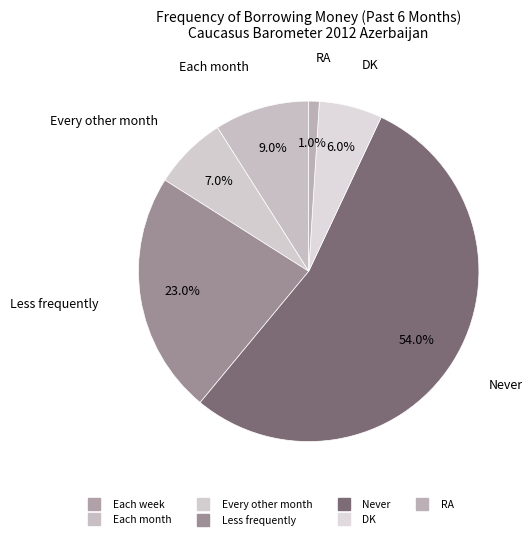

Combined, do Each week and Every other month account for over 50%?

No